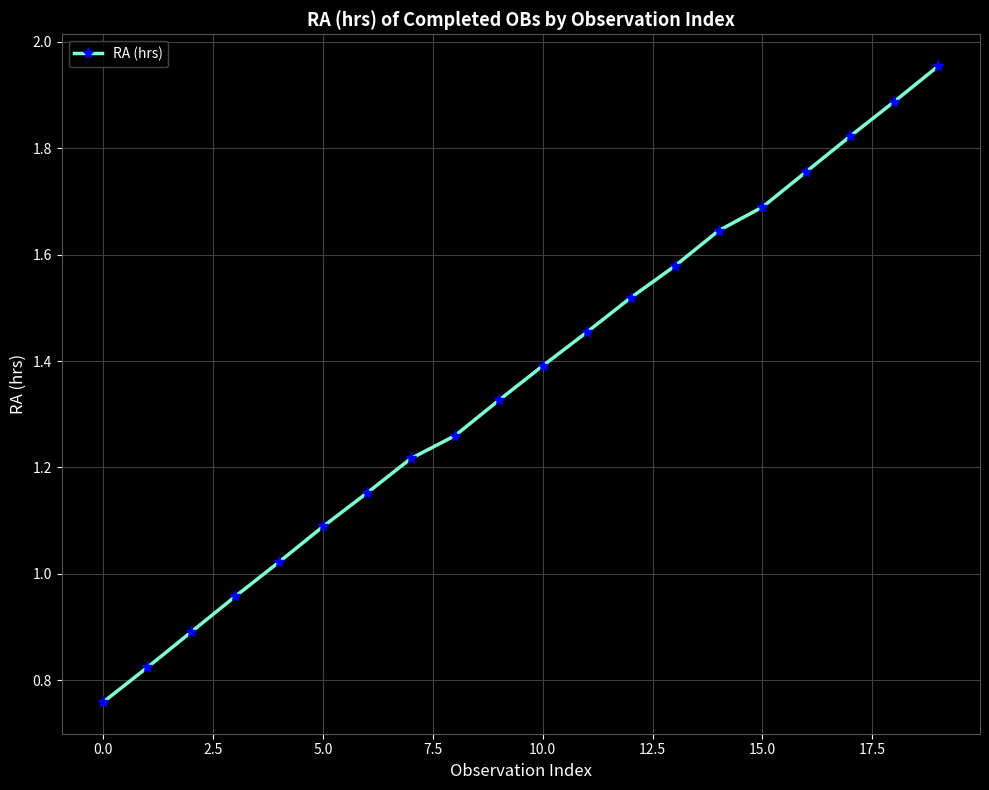

What is the sum of all values?

27.2